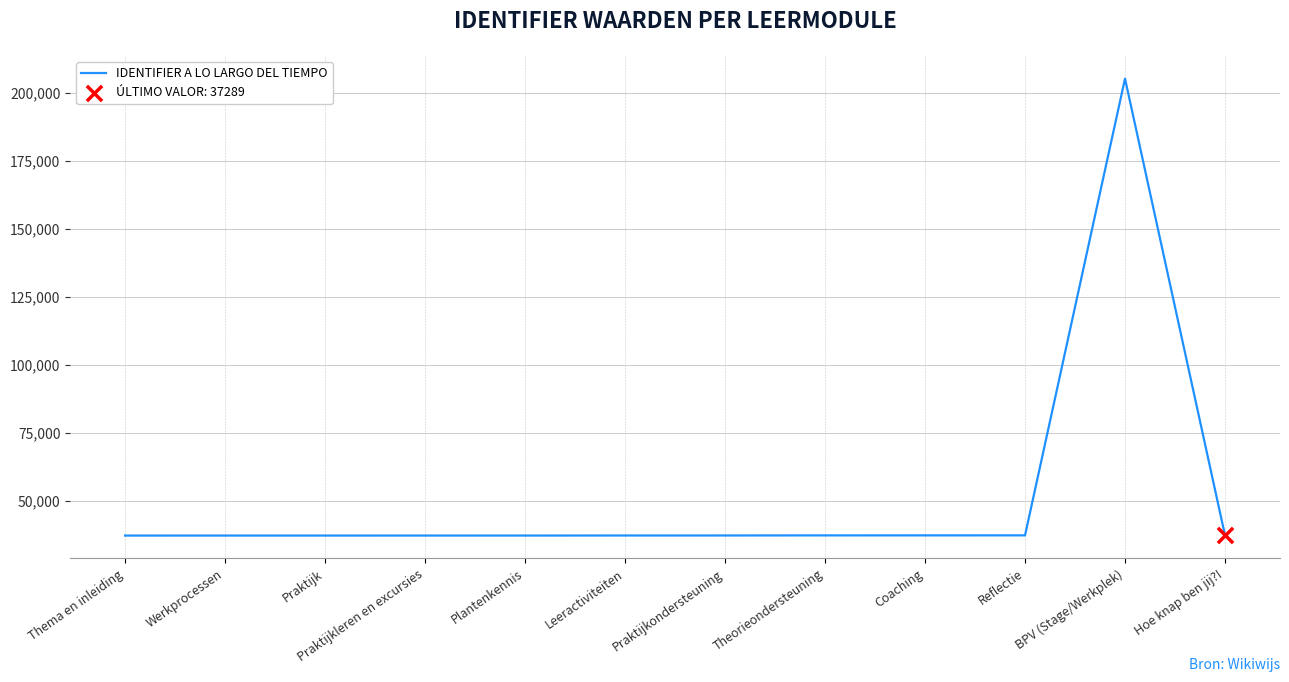

The chart shows a value of 37277 at Coaching. True or false?

True